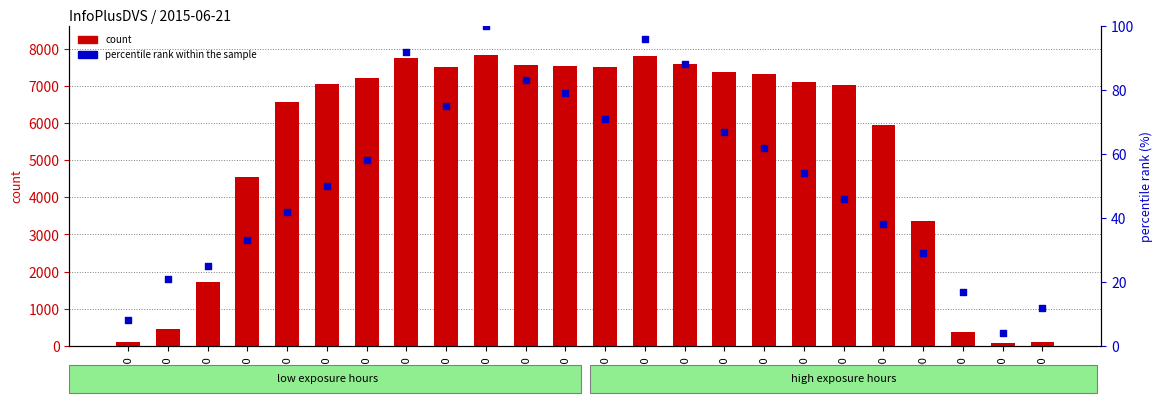

At how many categories does at least one series exceed 6273?

15